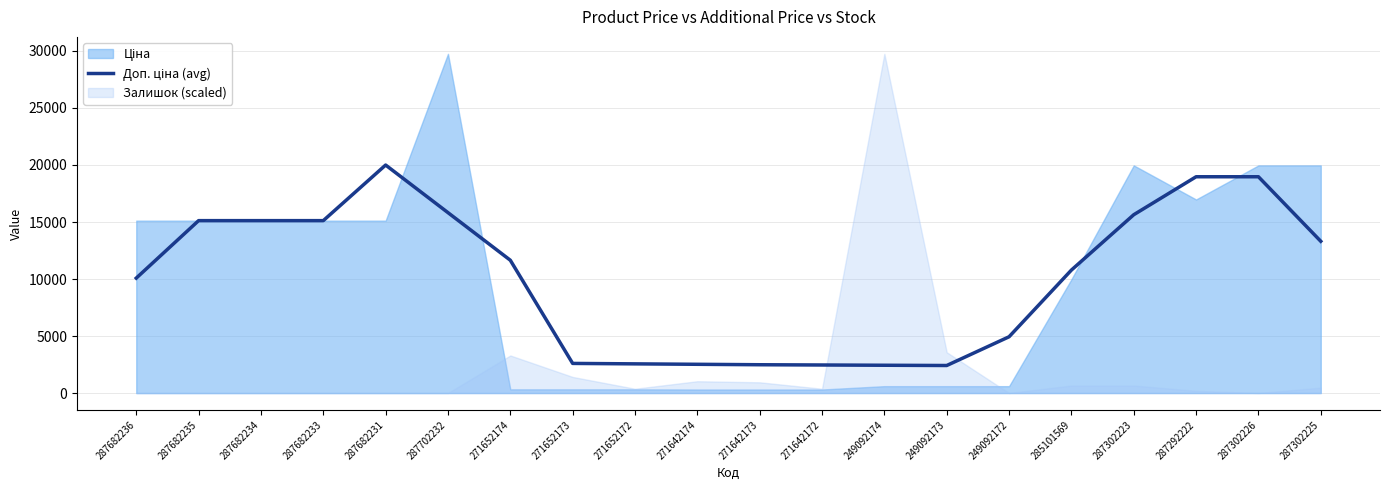

True or false: there are more than 0 points higher than both neighbors.

True